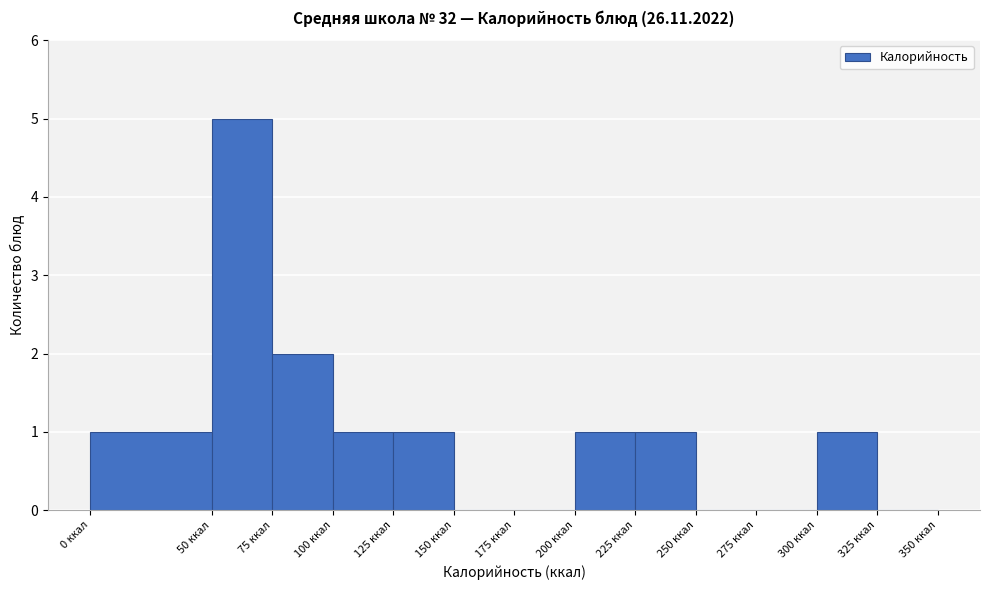

How tall is the bar that spans 100 to 125 on the x-axis? The values are not printed on the chart, so give them approximately, as read against the axis.

1